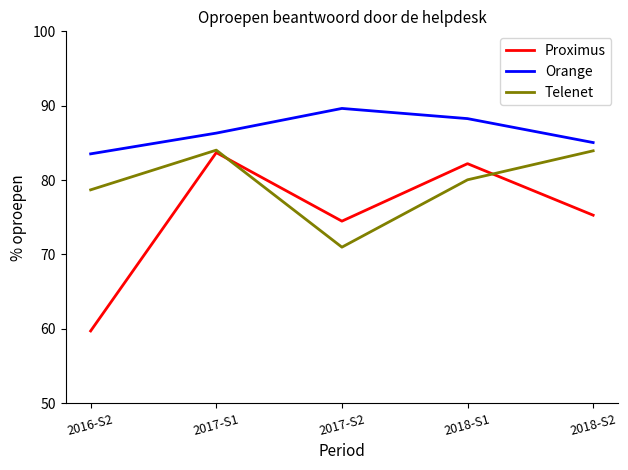

What is the highest value of the Proximus series?

83.7